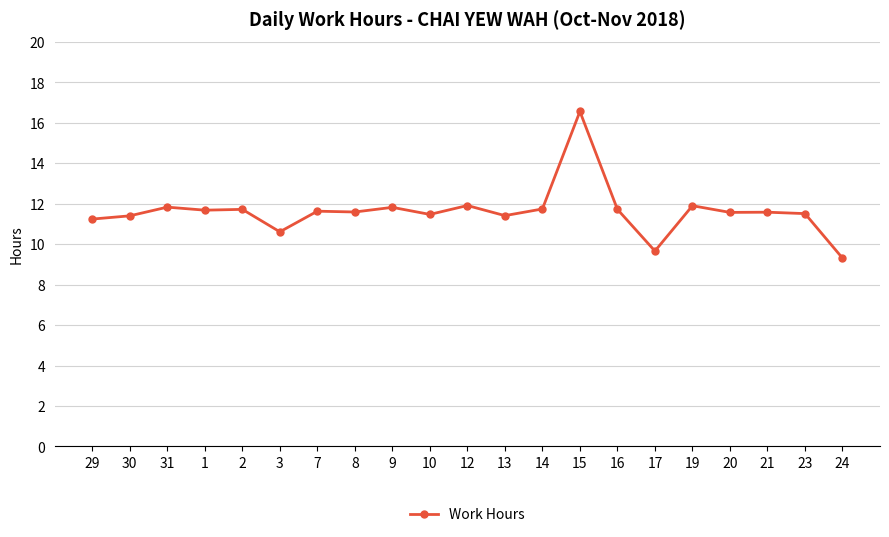

What is the average value?

11.6